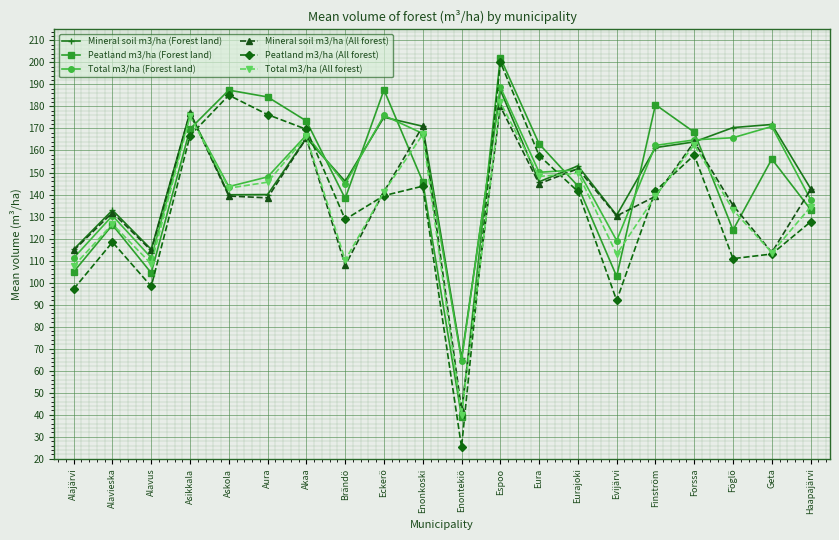

Where is the first local minimum for Peatland m3/ha (Forest land)?

Alavus